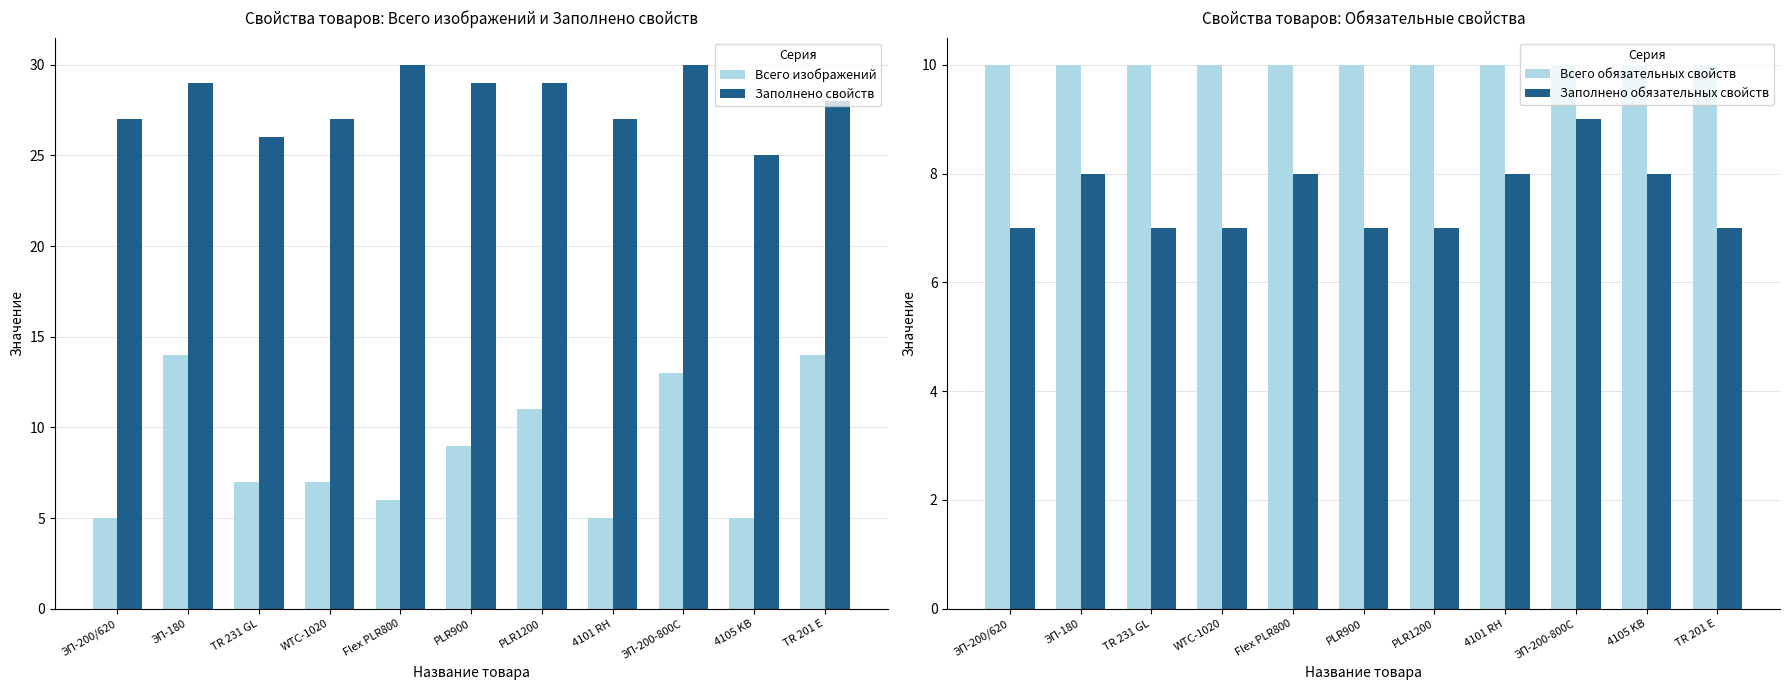

Which series has the widest spread of values?

Всего изображений